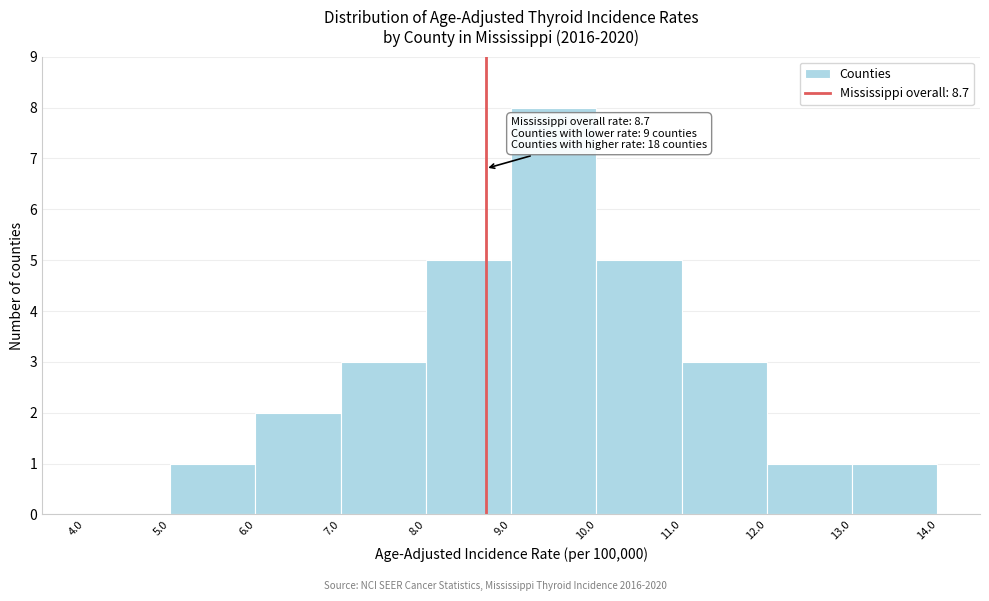

Which range on the x-axis has the tallest bar?

9.0 to 10.0